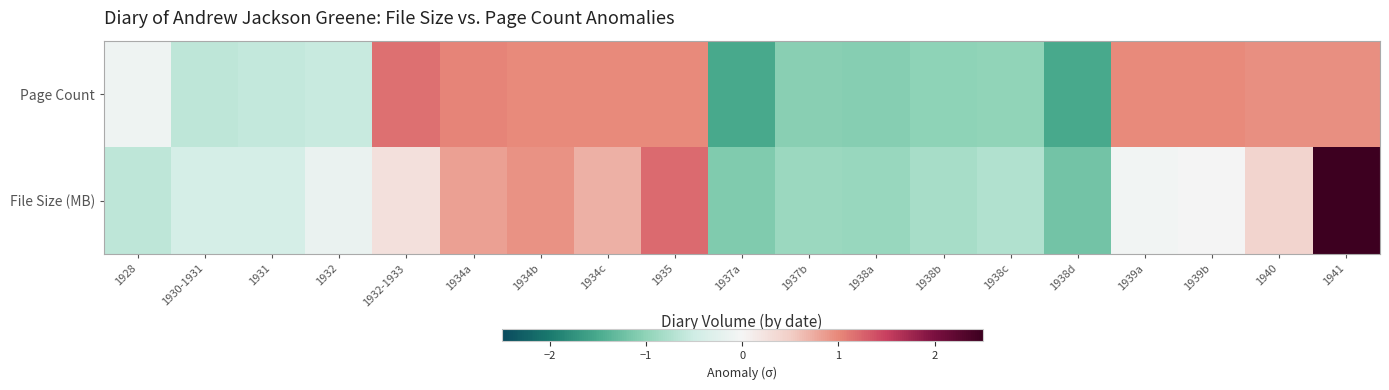

List the series in order of their peak value, highest first.

File Size (MB), Page Count